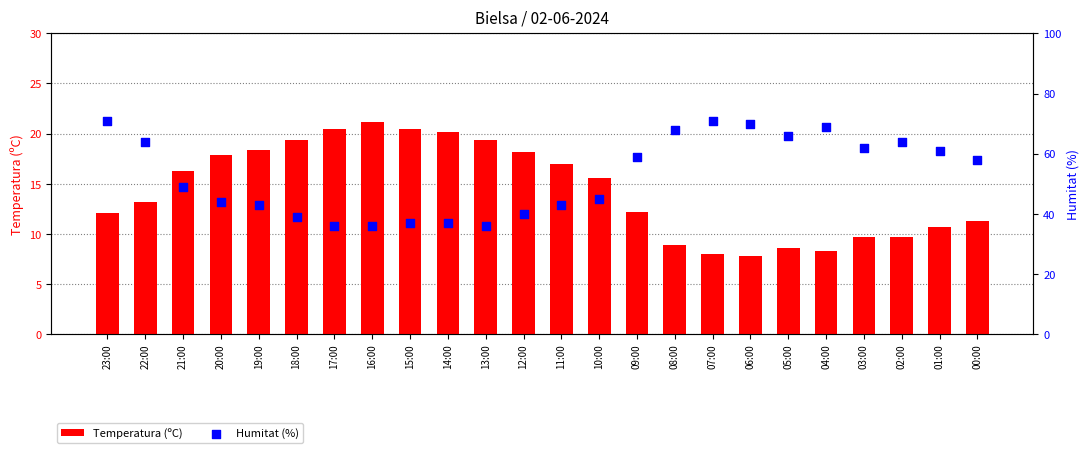

What is the total value across all series at 11:00?

60.0